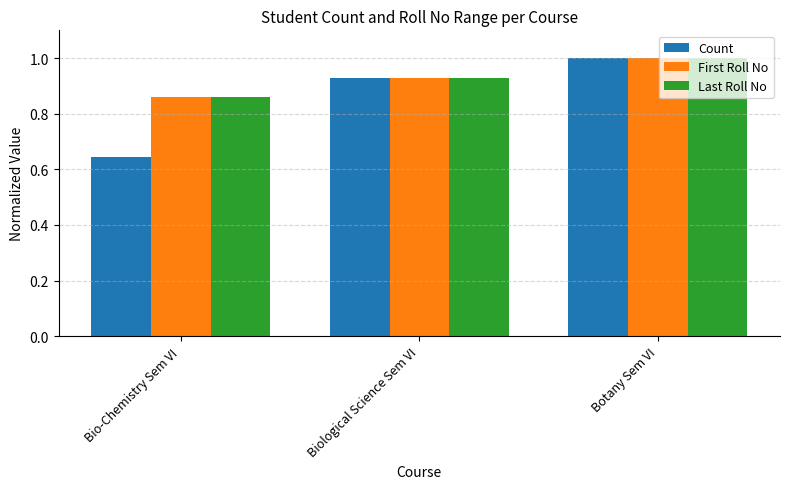

List the labels in order of First Roll No value, largest first.

Botany Sem VI, Biological Science Sem VI, Bio-Chemistry Sem VI